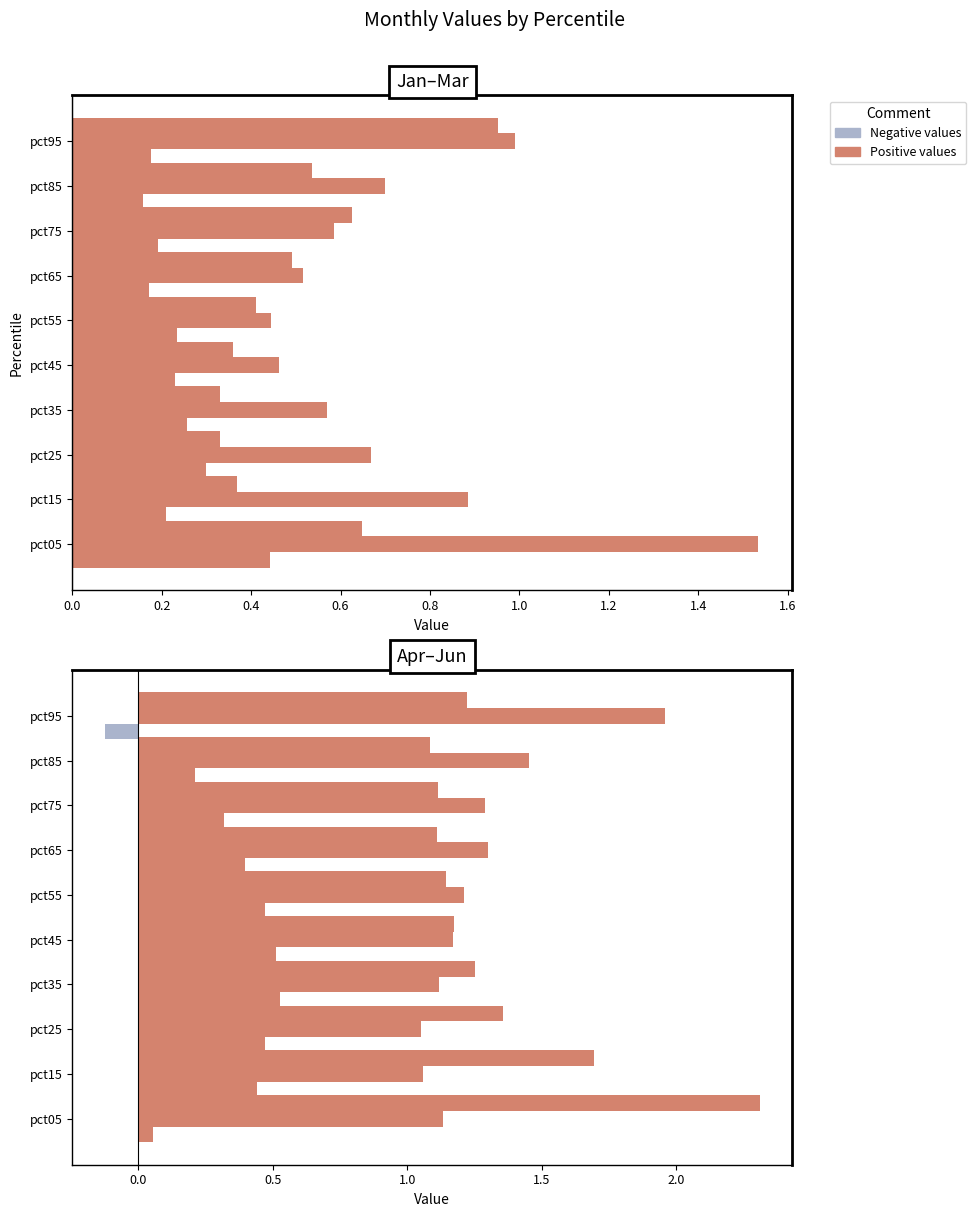

What is the sum of all Jan (pos) values?

2.4